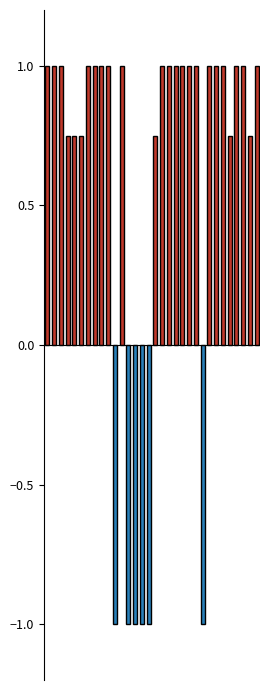

Rank the categories by Standards Version 1 value from highest to lowest.

0, 1, 2, 6, 7, 8, 9, 11, 17, 18, 19, 20, 21, 22, 24, 25, 26, 28, 29, 31, 3, 4, 5, 16, 27, 30, 10, 12, 13, 14, 15, 23